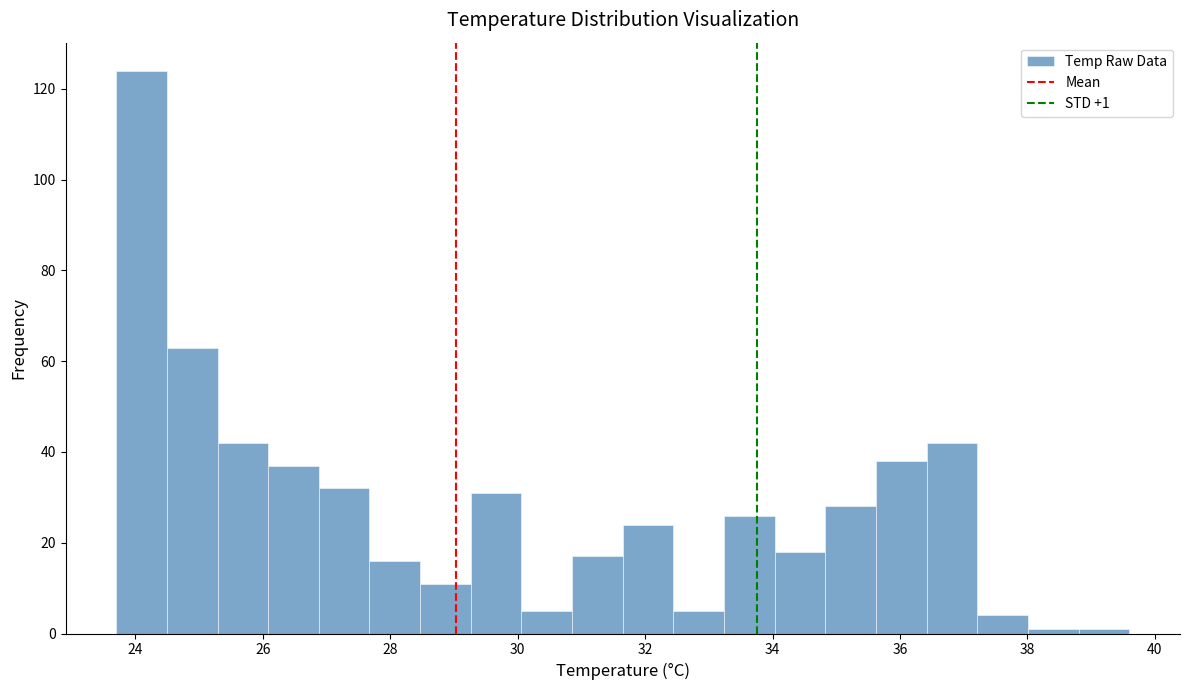

Around what value on the x-axis is the tallest bar? Give the approximate position of its centre, as read against the axis.

24.0